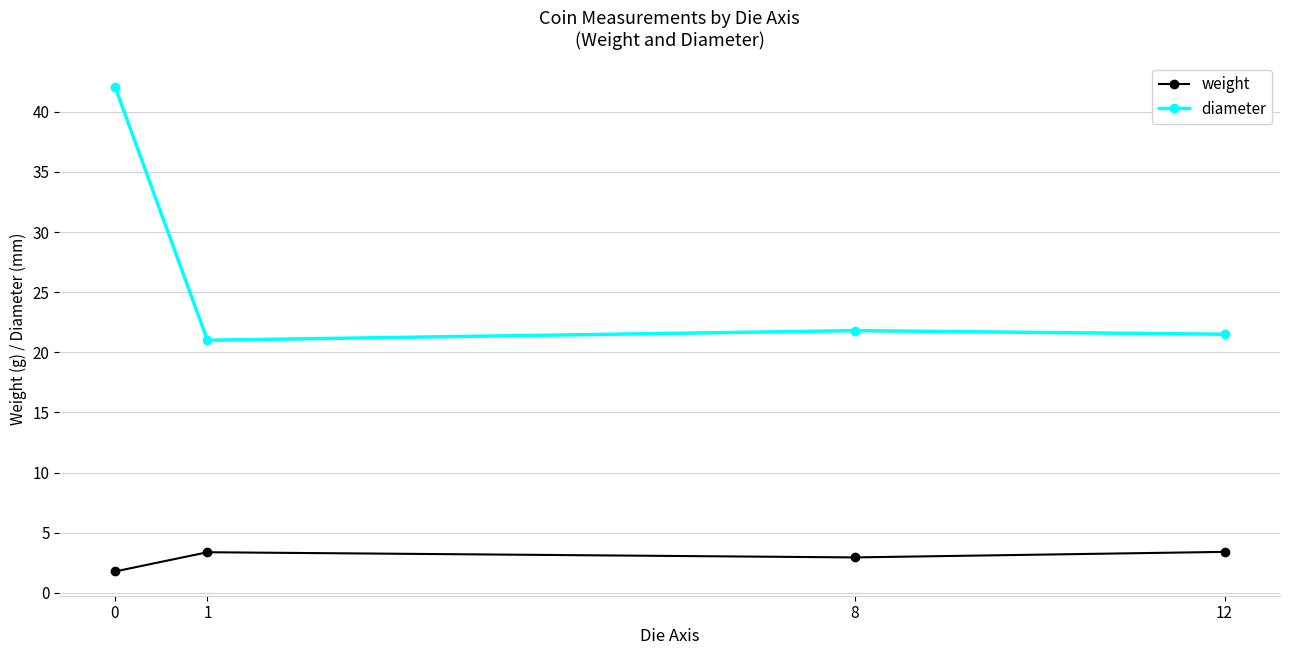

What are all the series names shown in the legend?

weight, diameter